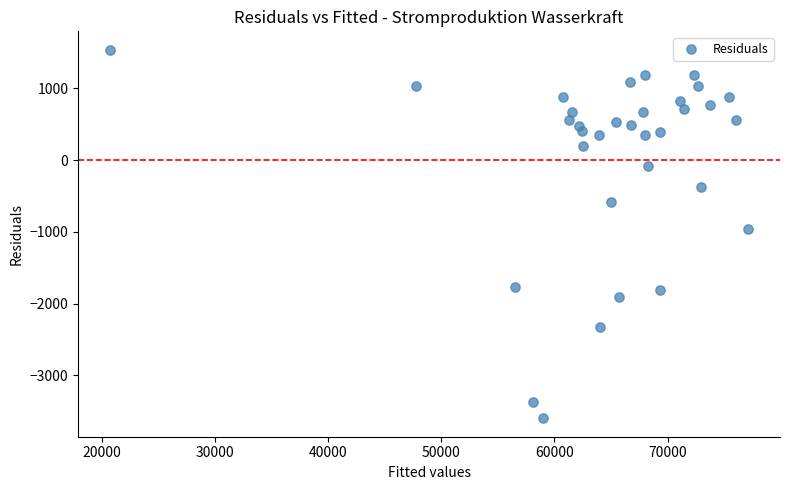

What is the range of Y values (max minus min)?

5138.6